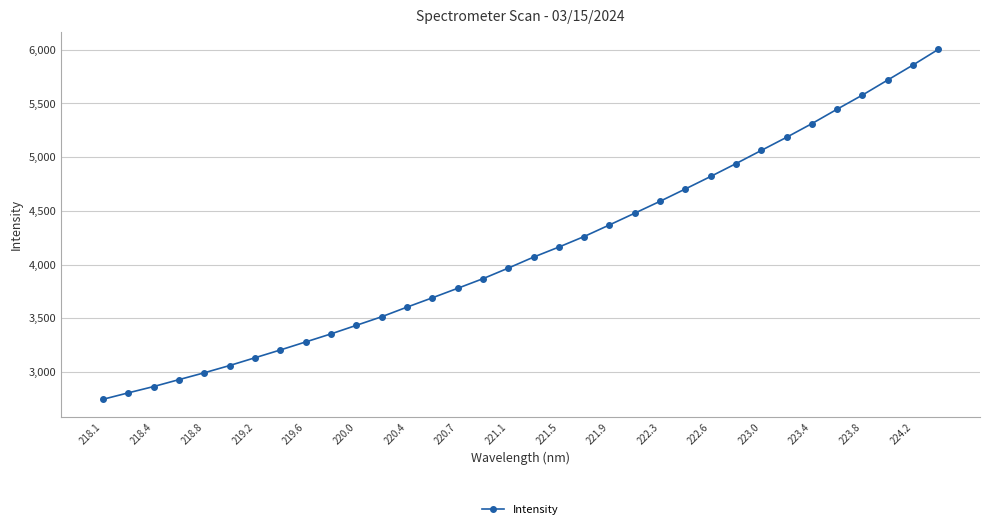

What is the difference between the maximum and minimum values?

3254.9